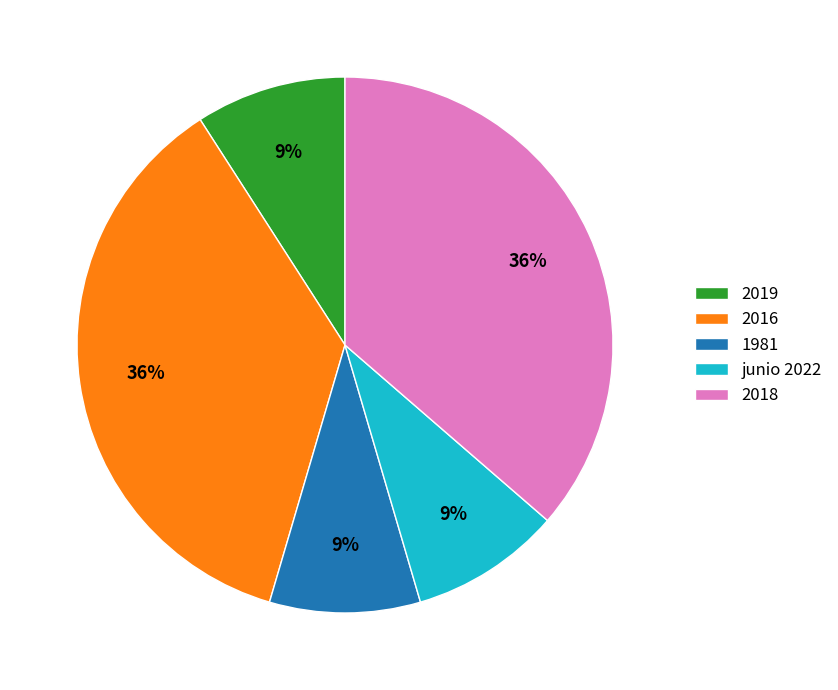

True or false: 1981 accounts for 1% of the total.

False